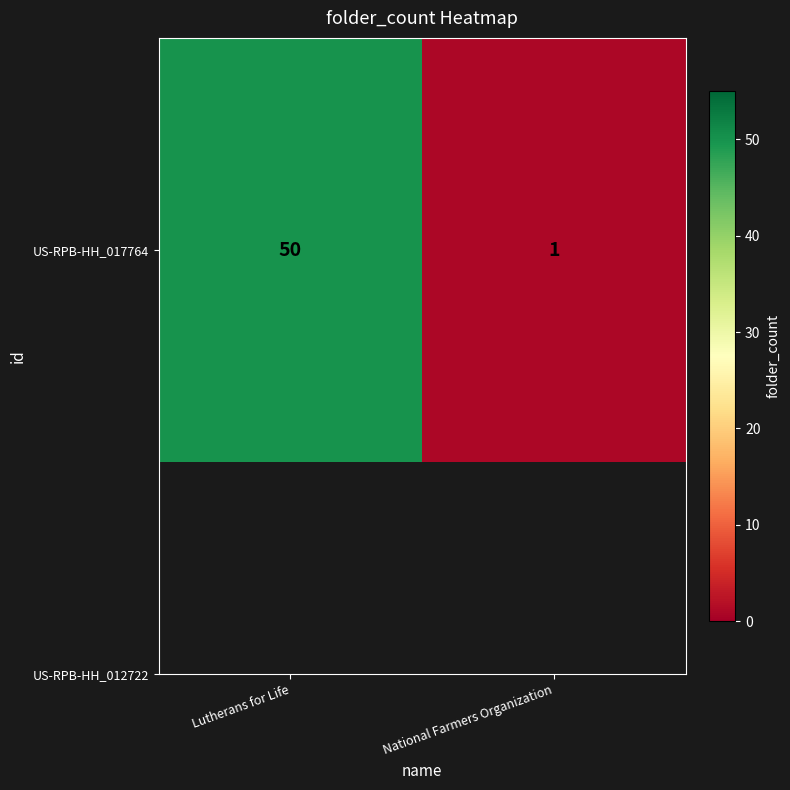

How many data points does each series have?

2